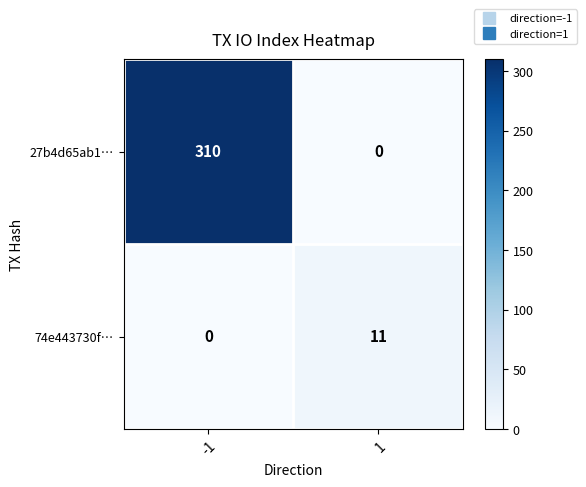

Is it true that 74e443730f… equals 11 at 1?

True